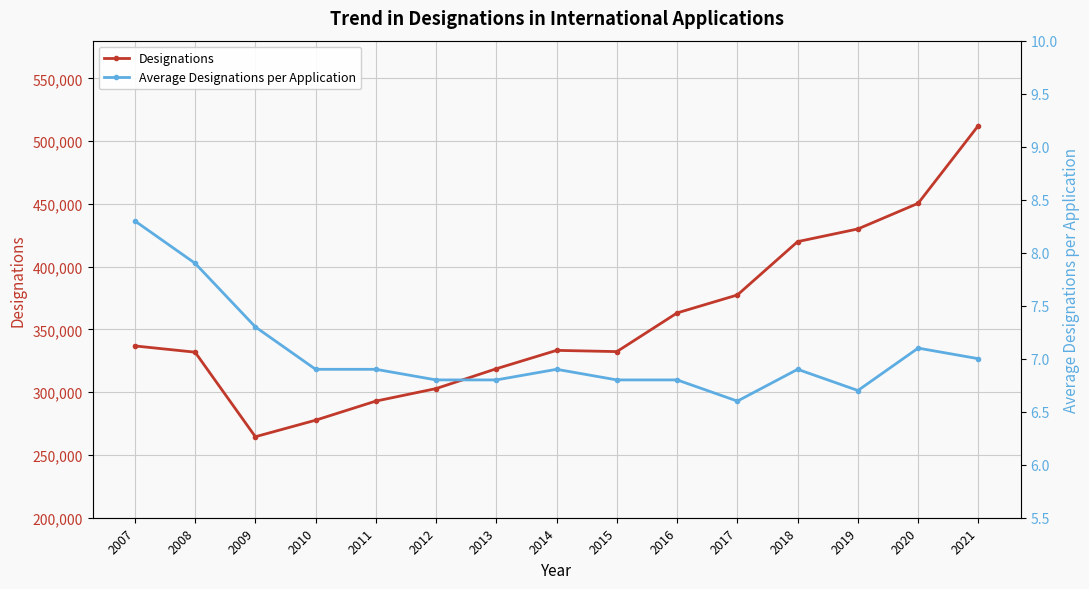

Which series changed the most between 2008 and 2010?

Designations